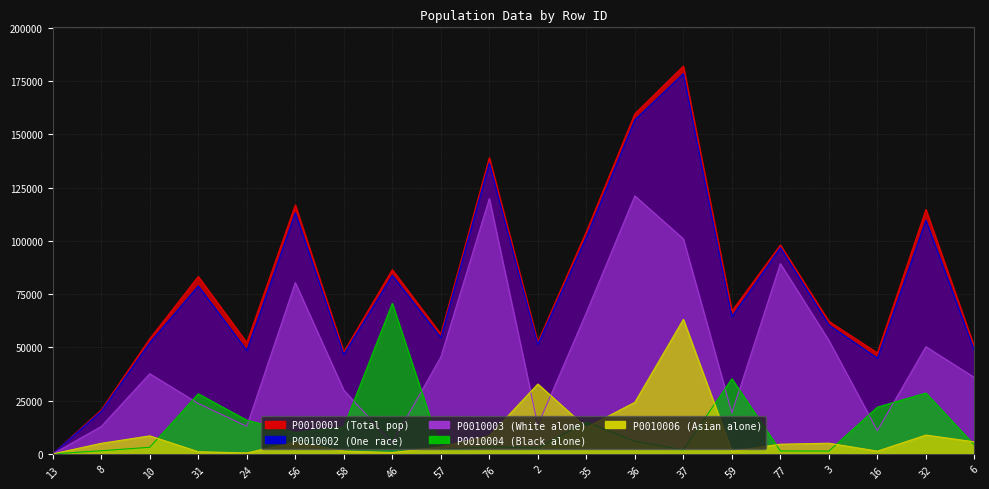

Rank the categories by P0010004 value from lowest to highest.

13, 3, 77, 8, 37, 57, 2, 10, 76, 6, 36, 56, 58, 35, 24, 16, 31, 32, 59, 46